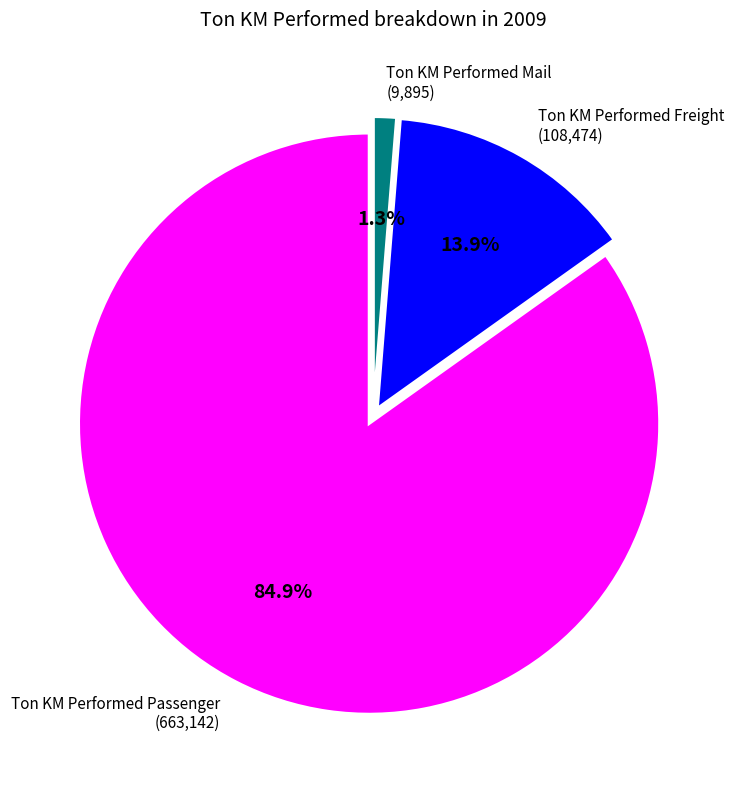

Rank the categories by value from lowest to highest.

Ton KM Performed Mail, Ton KM Performed Freight, Ton KM Performed Passenger